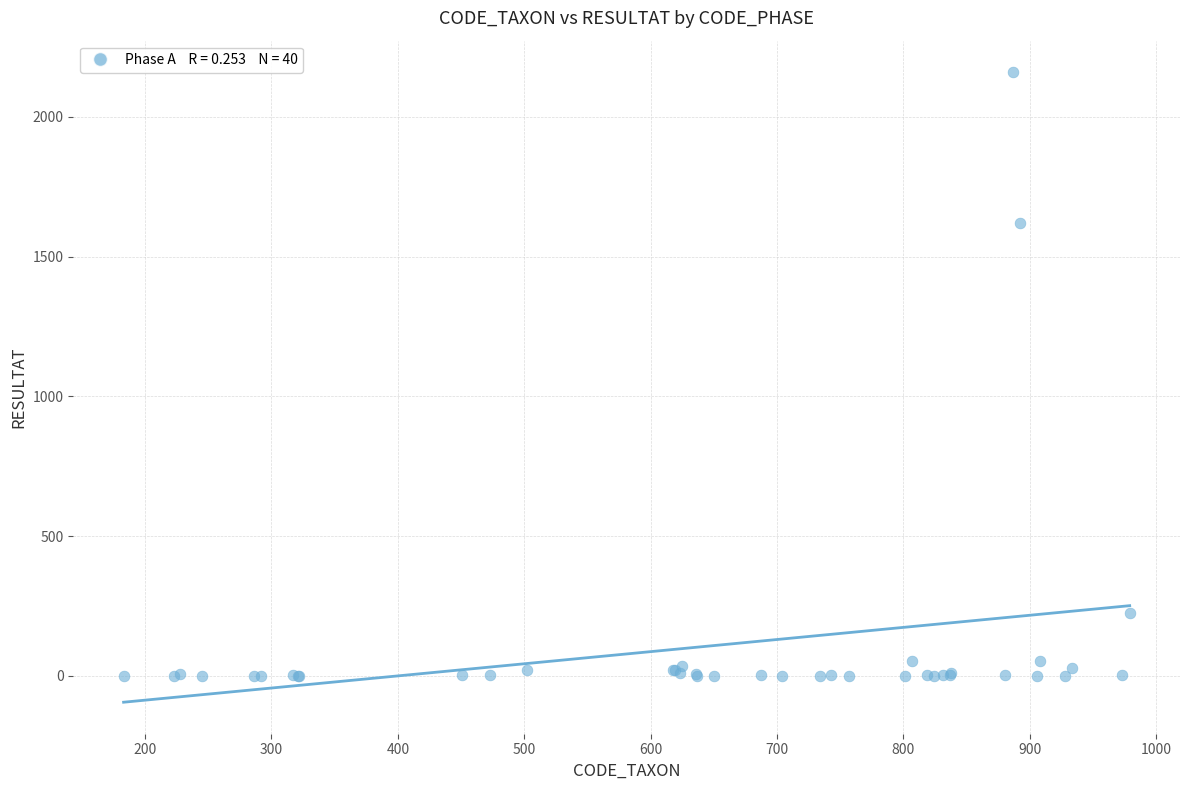

What Y value in the scatter plot is closest to 1080?

1620